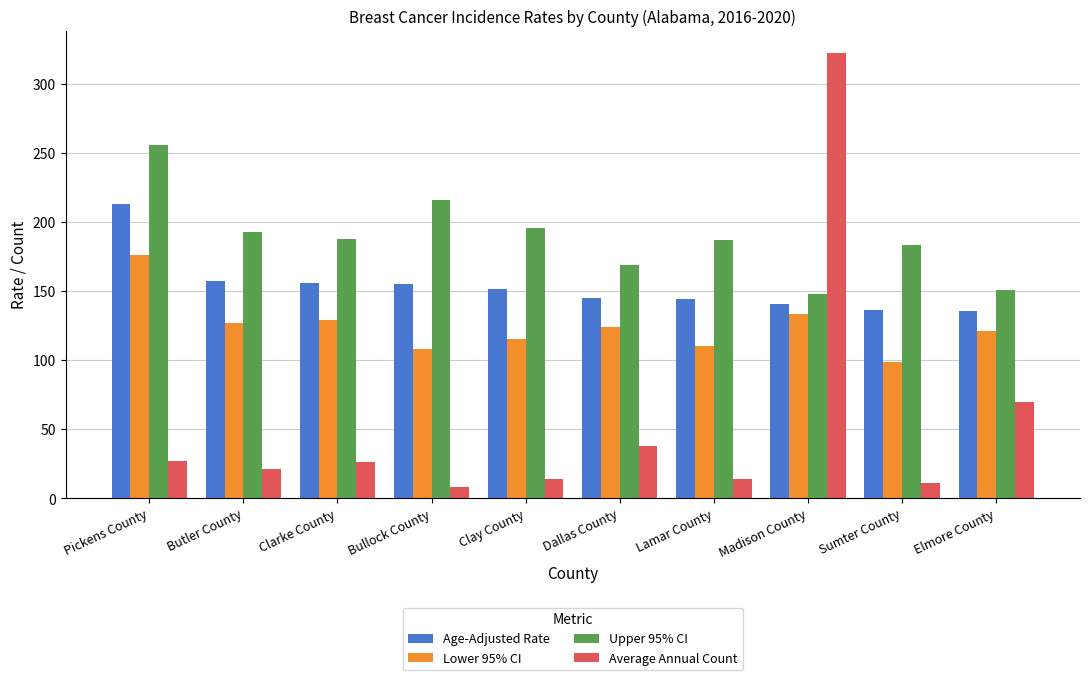

Rank the series by their maximum value, from highest to lowest.

Average Annual Count, Upper 95% CI, Age-Adjusted Rate, Lower 95% CI